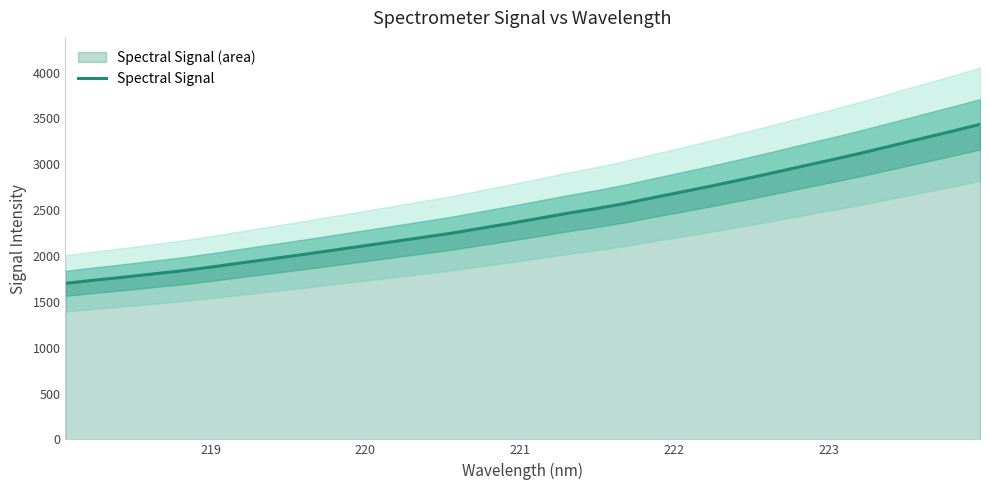

What is the minimum value for Spectral Signal?

1701.2